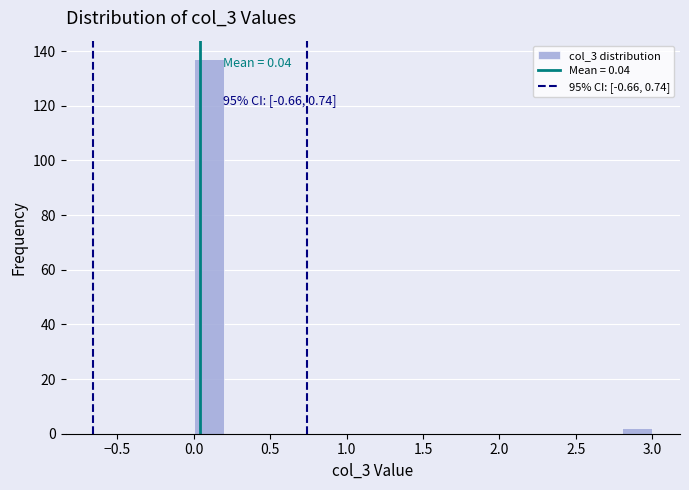

Over which range of the x-axis is the bar tallest?

0.0 to 0.2